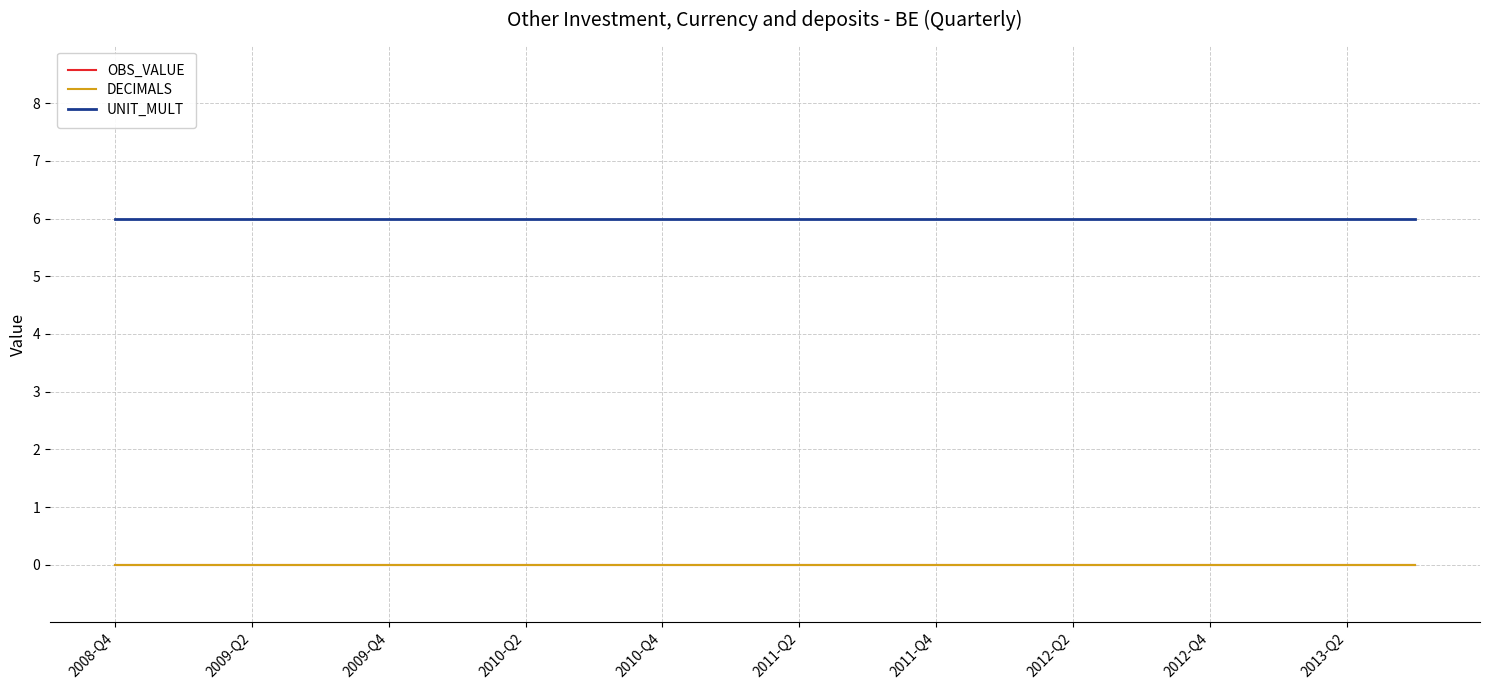

What is the minimum value for UNIT_MULT?

6